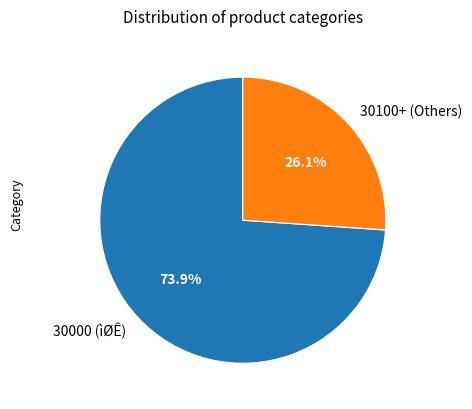

What is the majority slice?

30000 (ìØÊ)